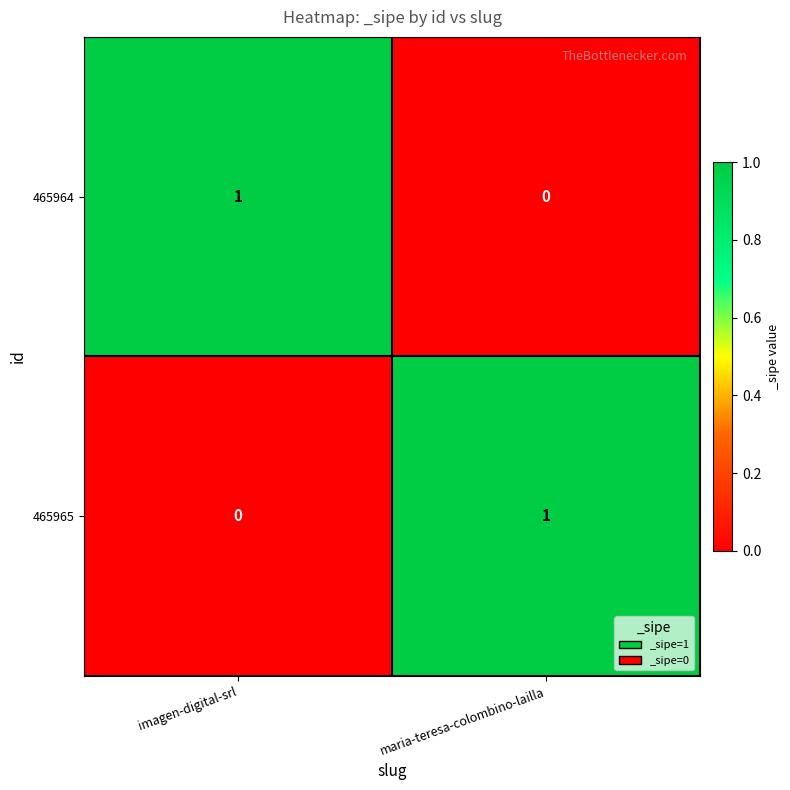

Reading right to left, extract all data points from this chart.

465964: 0	1
465965: 1	0